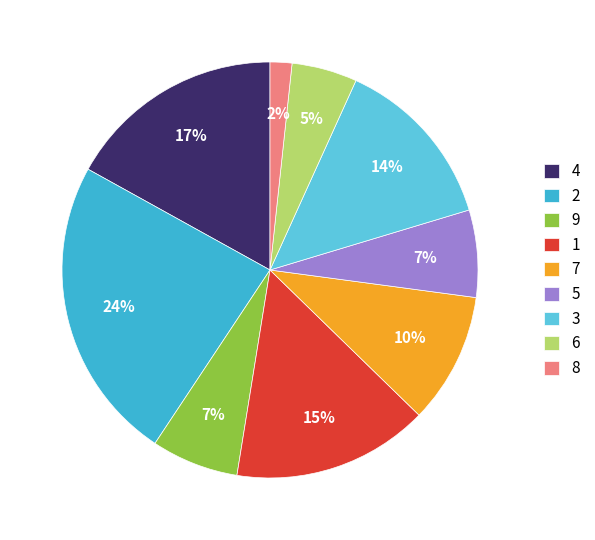

Between 8 and 3, which is larger?

3